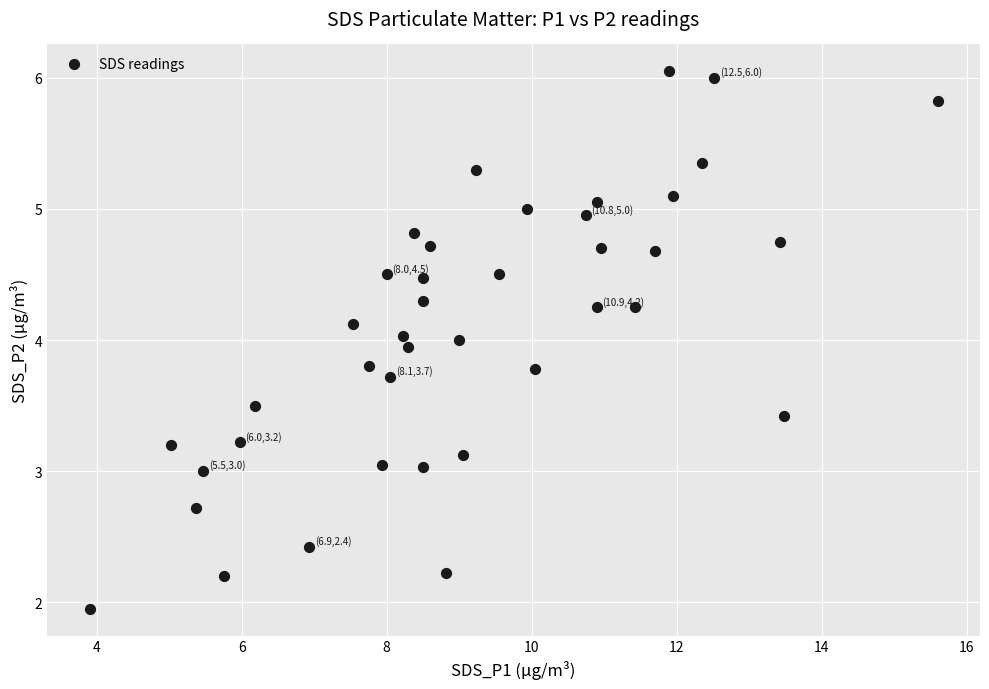

What is the range of Y values (max minus min)?

4.1